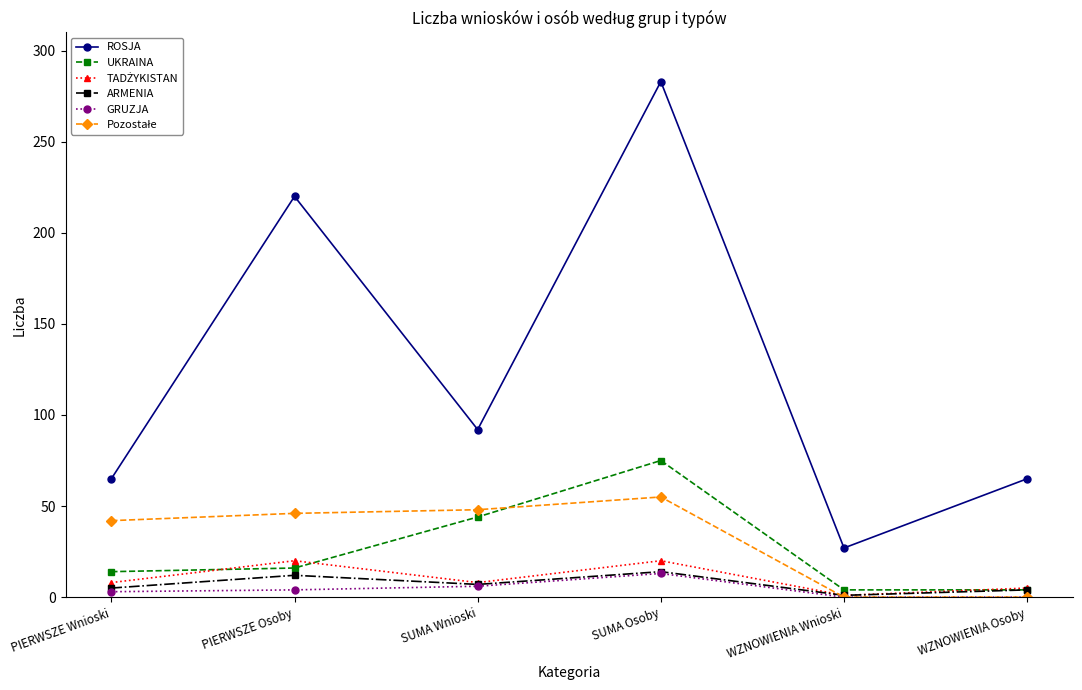

True or false: ROSJA and UKRAINA cross at least once.

False